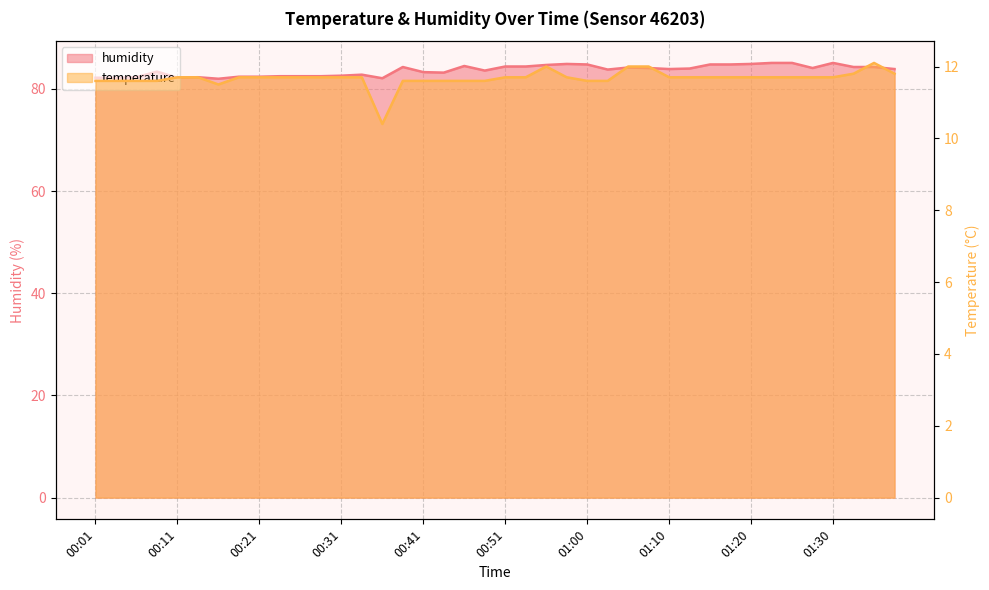

Rank the categories by humidity value from lowest to highest.

00:16, 00:36, 00:01, 00:04, 00:11, 00:06, 00:14, 00:19, 00:21, 00:24, 00:26, 00:29, 00:31, 00:34, 00:43, 00:41, 00:09, 00:48, 01:03, 01:10, 01:37, 01:13, 01:08, 01:27, 01:05, 00:38, 01:32, 01:35, 00:51, 00:53, 00:46, 00:56, 01:00, 01:15, 01:18, 00:58, 01:20, 01:22, 01:25, 01:30